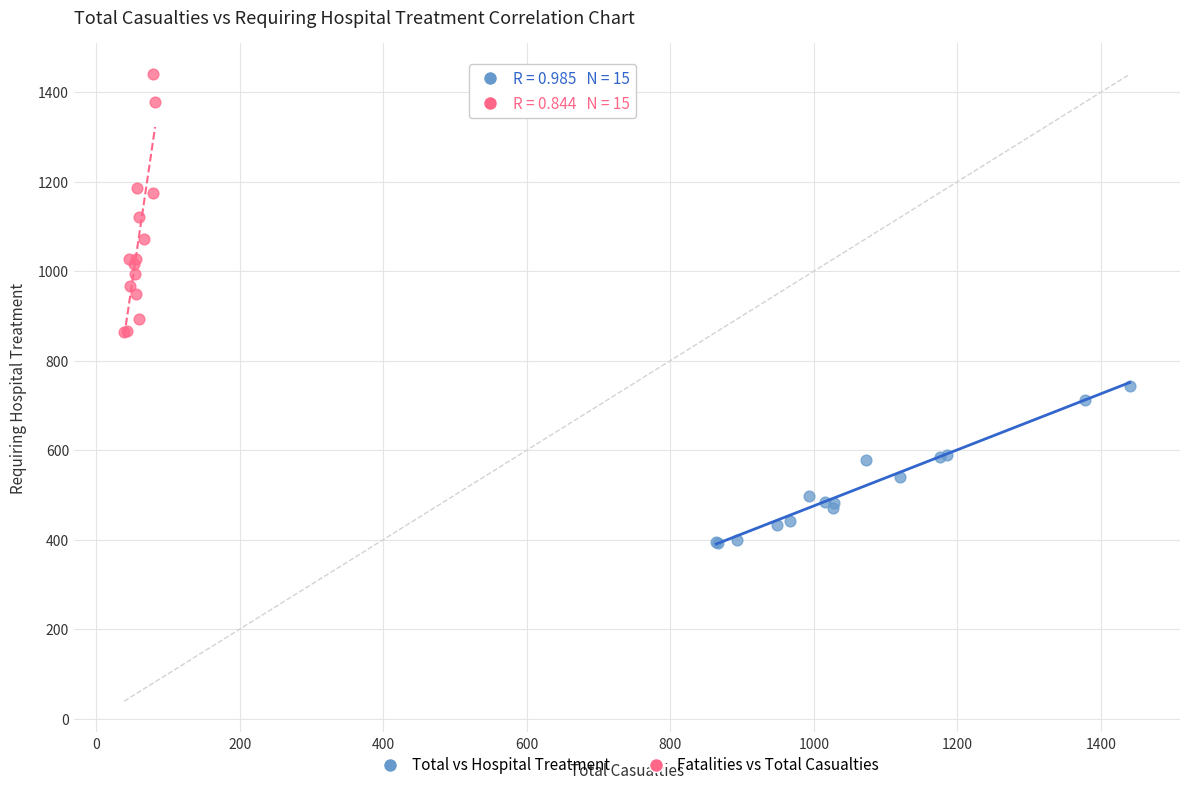

What are all the series names shown in the legend?

Total vs Hospital Treatment, Fatalities vs Total Casualties